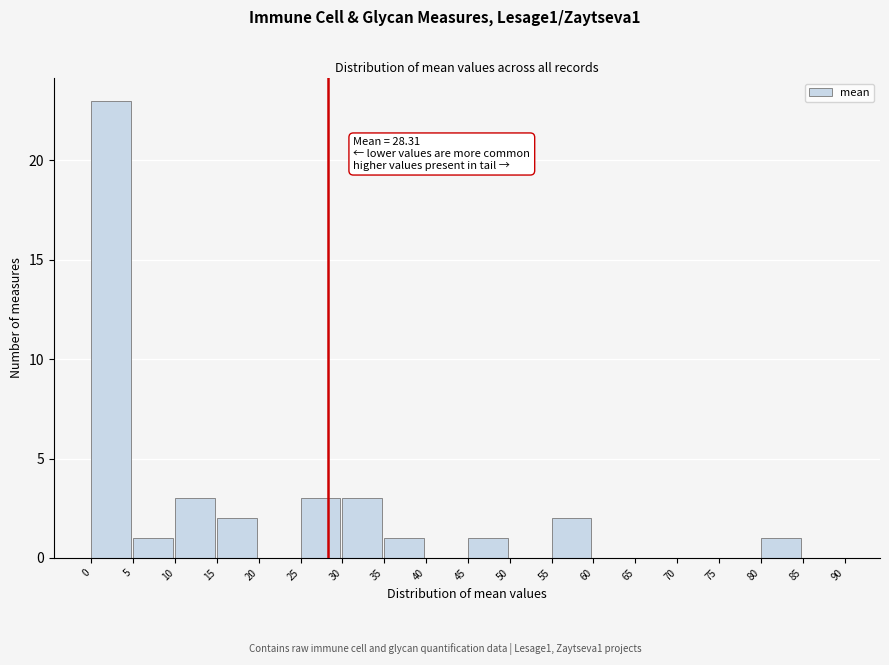

Over which range of the x-axis is the bar tallest?

0 to 5